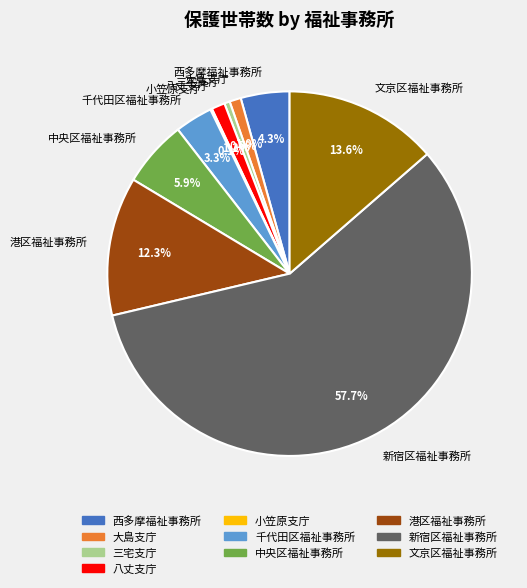

Does 新宿区福祉事務所 represent more than half of the total?

Yes